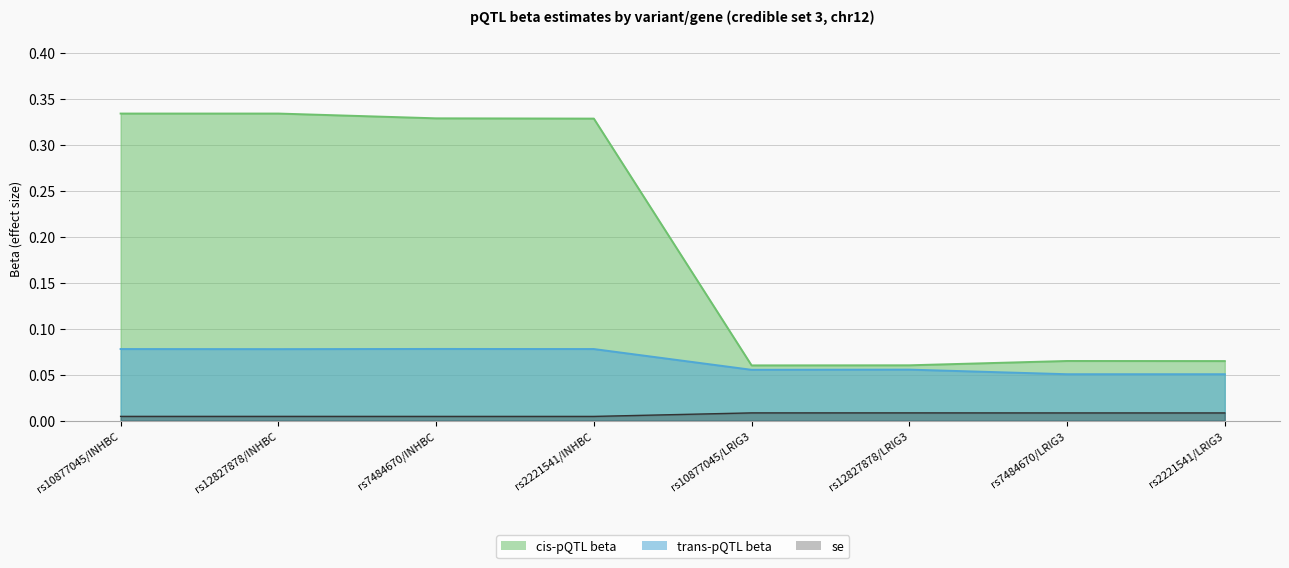

True or false: the data shows 0.0 at rs7484670/LRIG3.

False